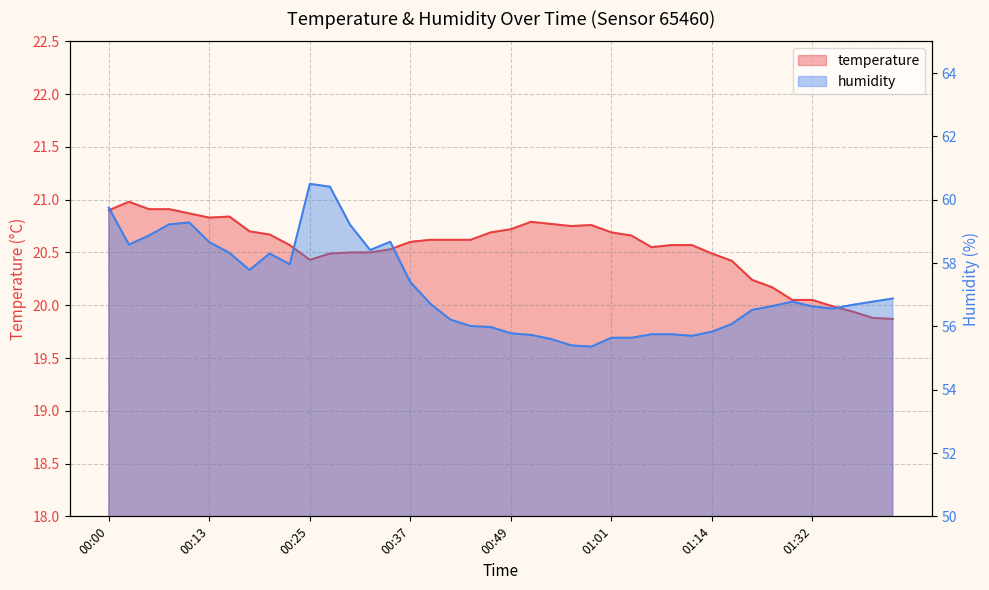

Is it true that temperature equals 32.2 at 01:09?

False